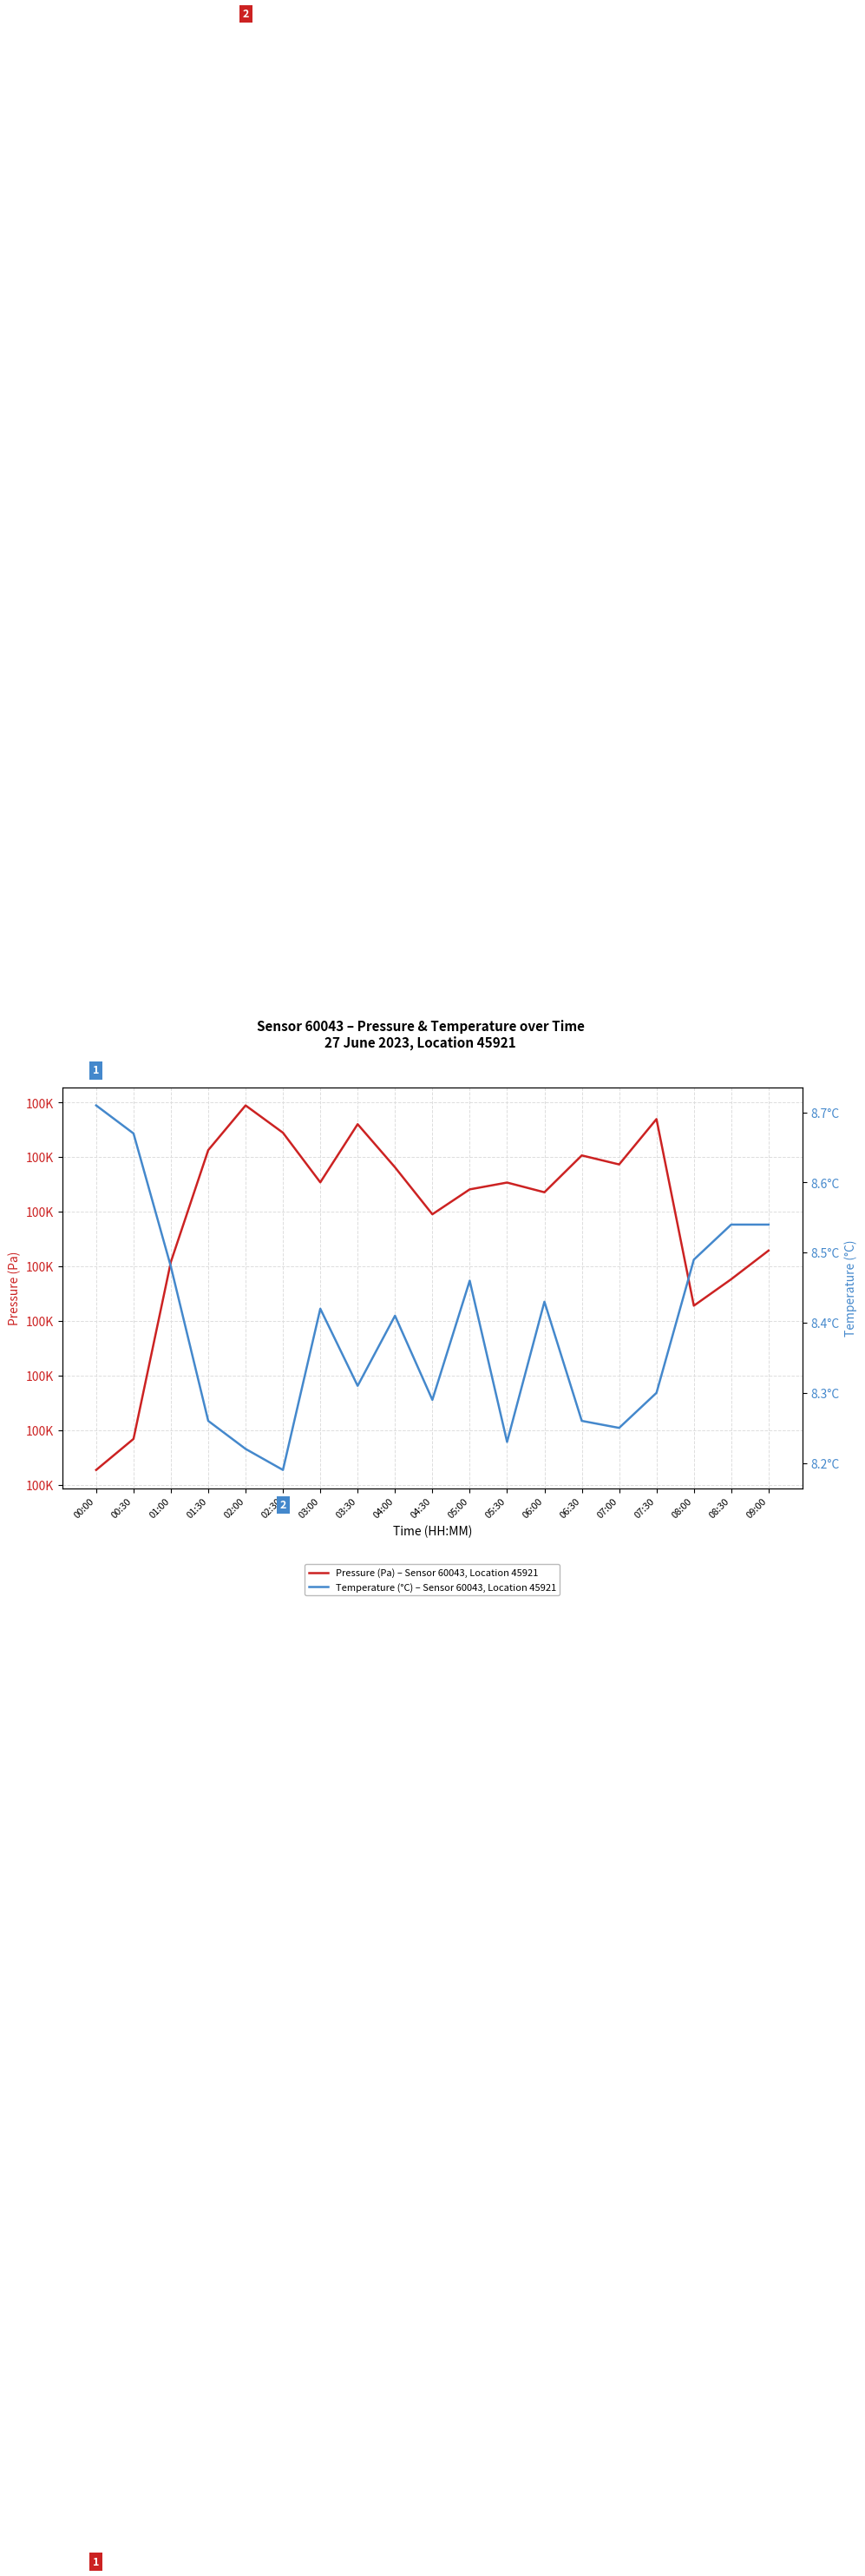

The Temperature (°C) – Sensor 60043, Location 45921 series shows 14.9 at 08:30. True or false?

False